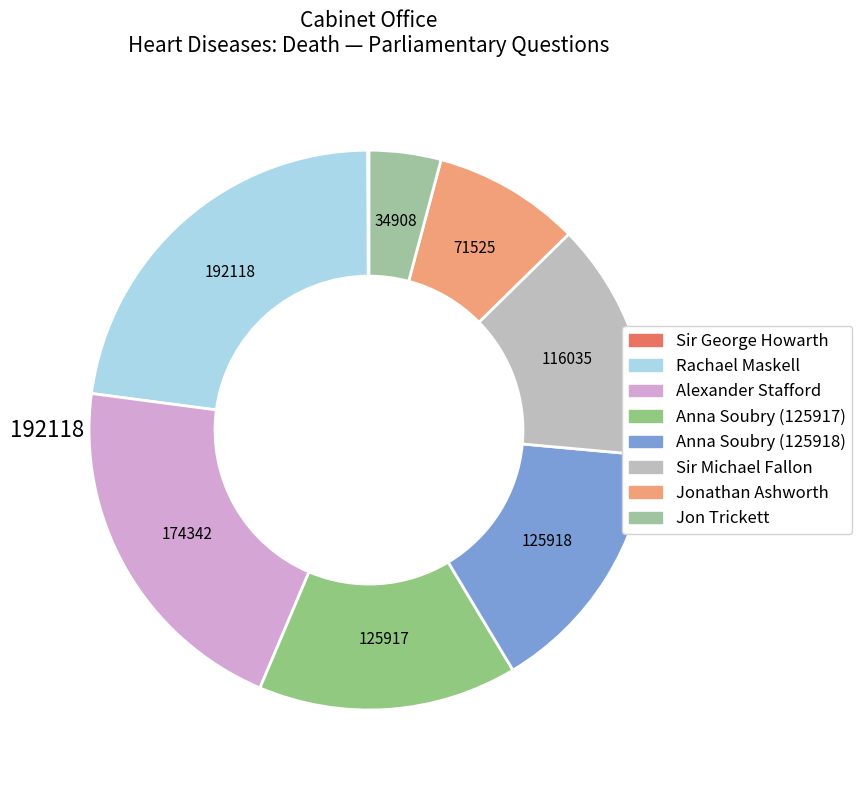

True or false: Alexander Stafford accounts for 21% of the total.

True